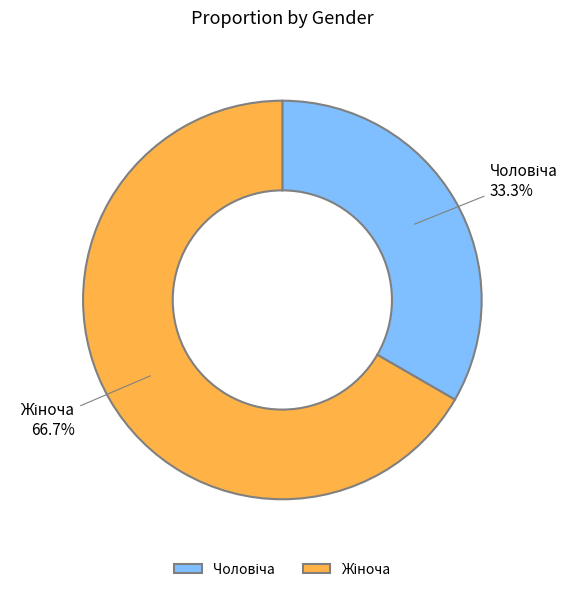

To the nearest percent, what is the difference between the largest and smallest slice percentages?

33%